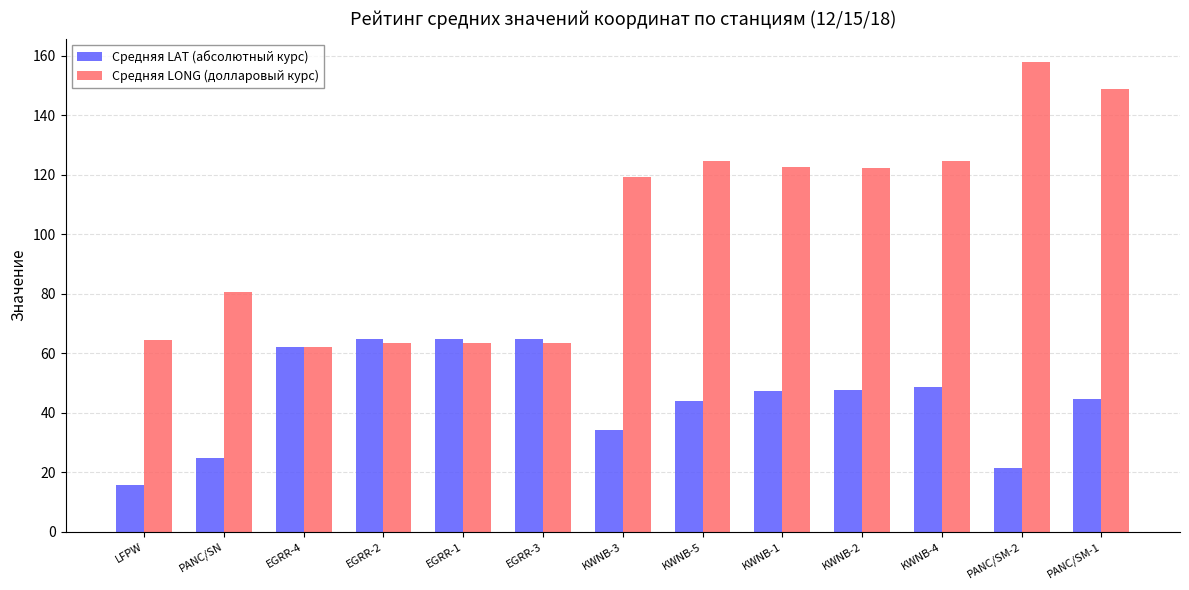

At which category is the sum across all series the highest?

PANC/SM-1